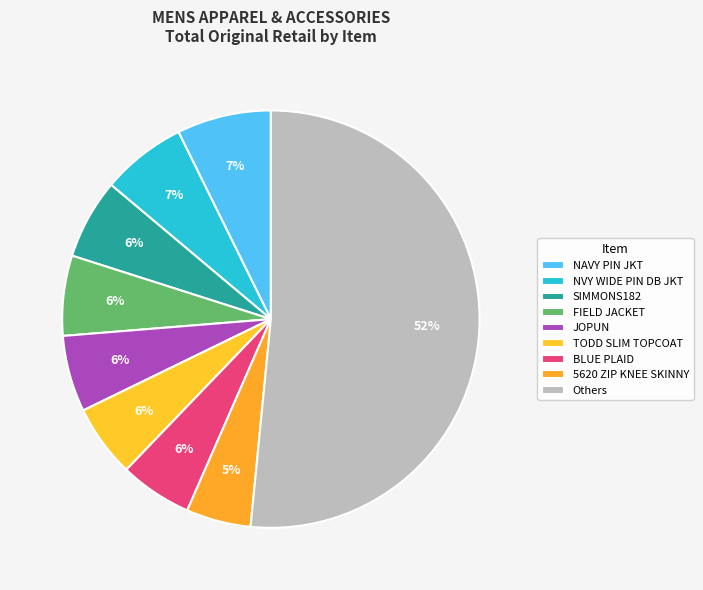

Combined, do NVY WIDE PIN DB JKT and BLUE PLAID account for over 50%?

No